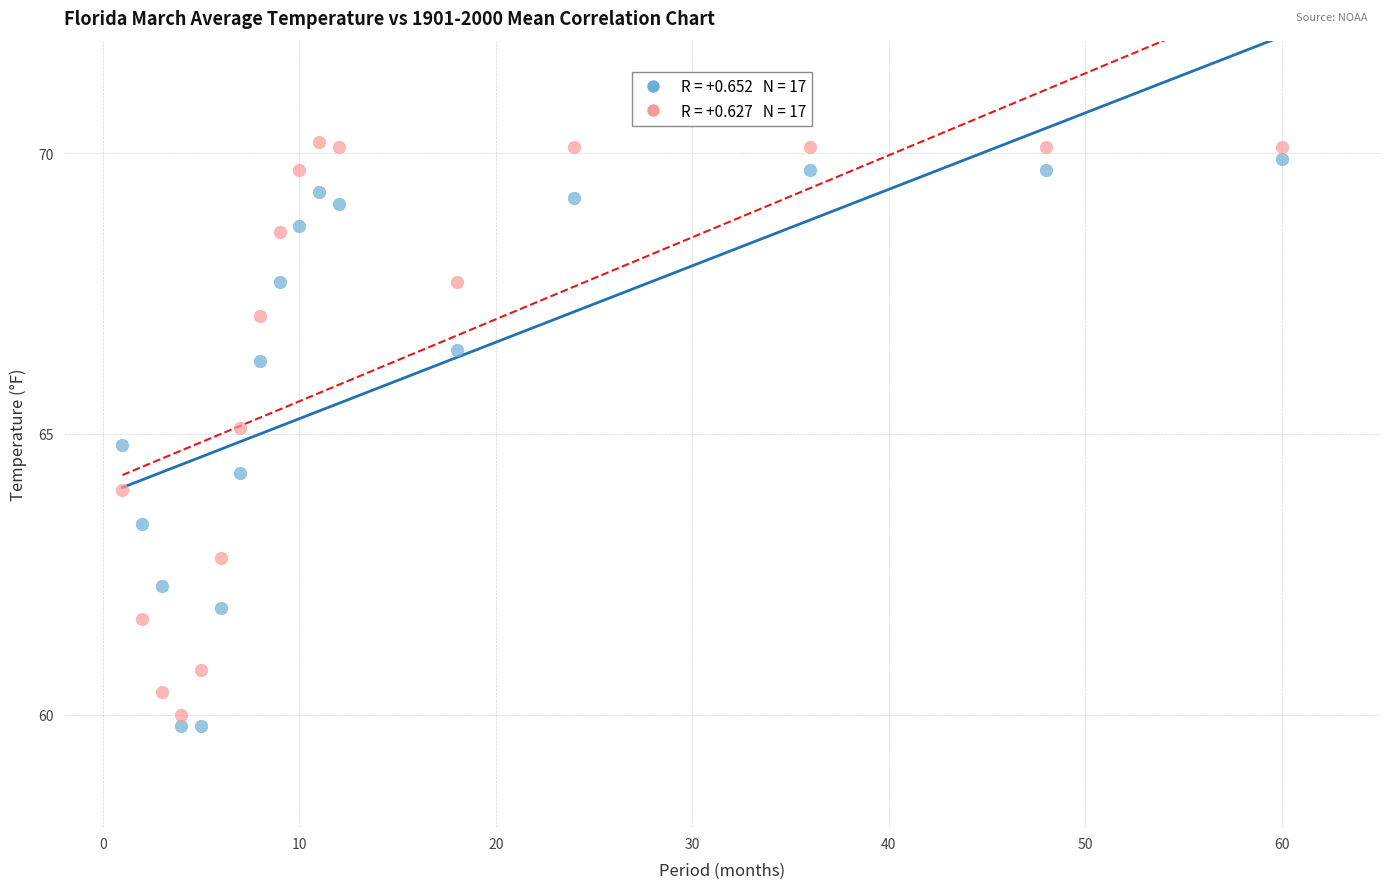

Across all data points, what is the range of Y values (max minus min)?

10.4